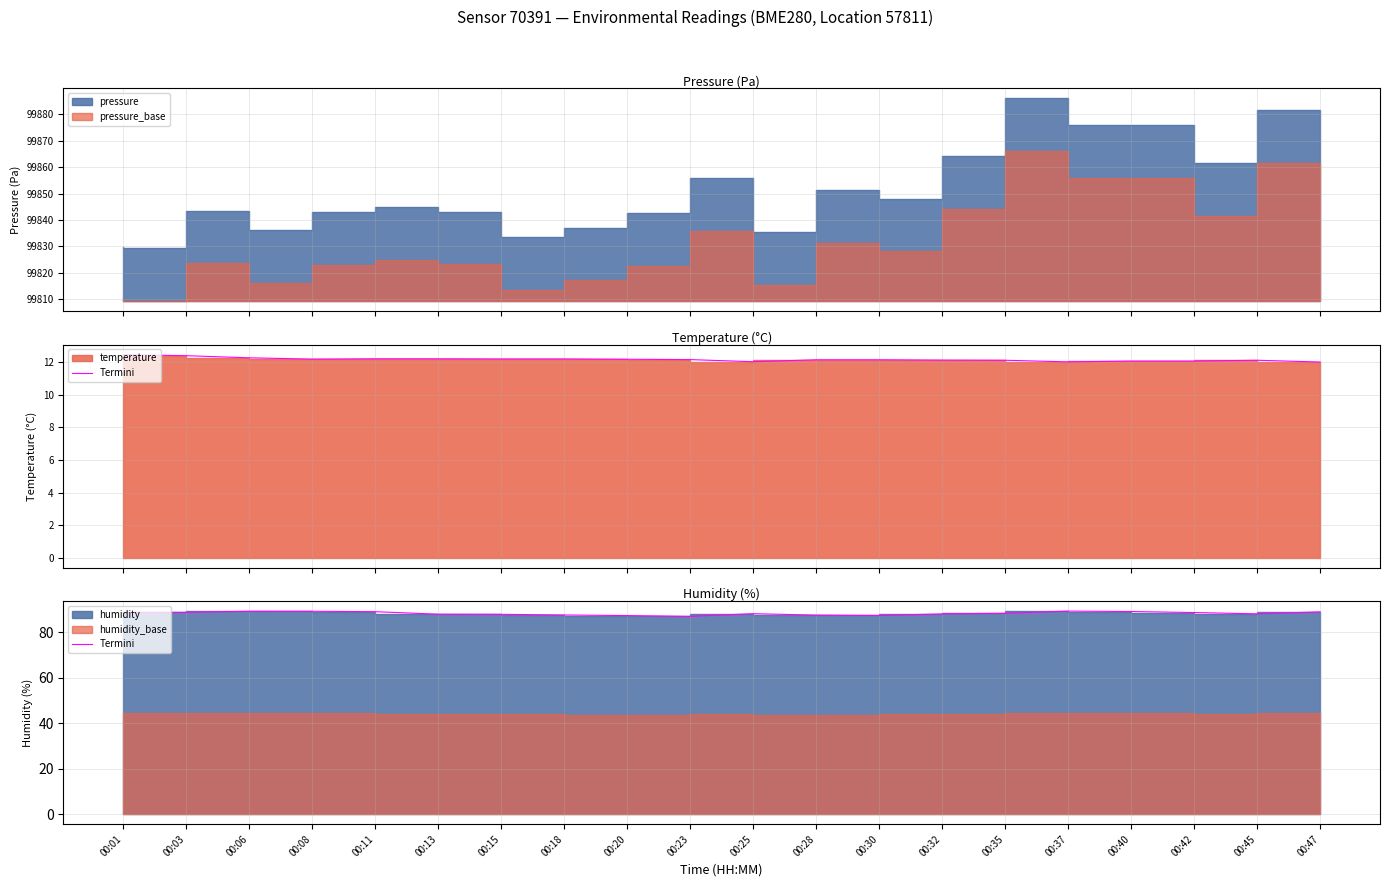

Which label corresponds to the largest value in the chart?

00:37